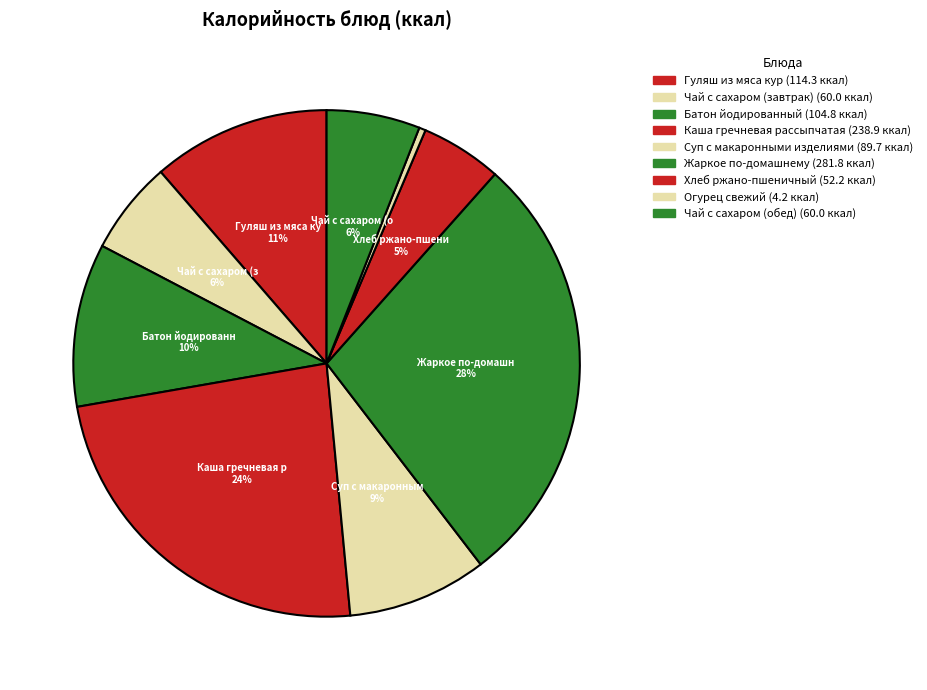

True or false: Батон йодированный accounts for 10% of the total.

True